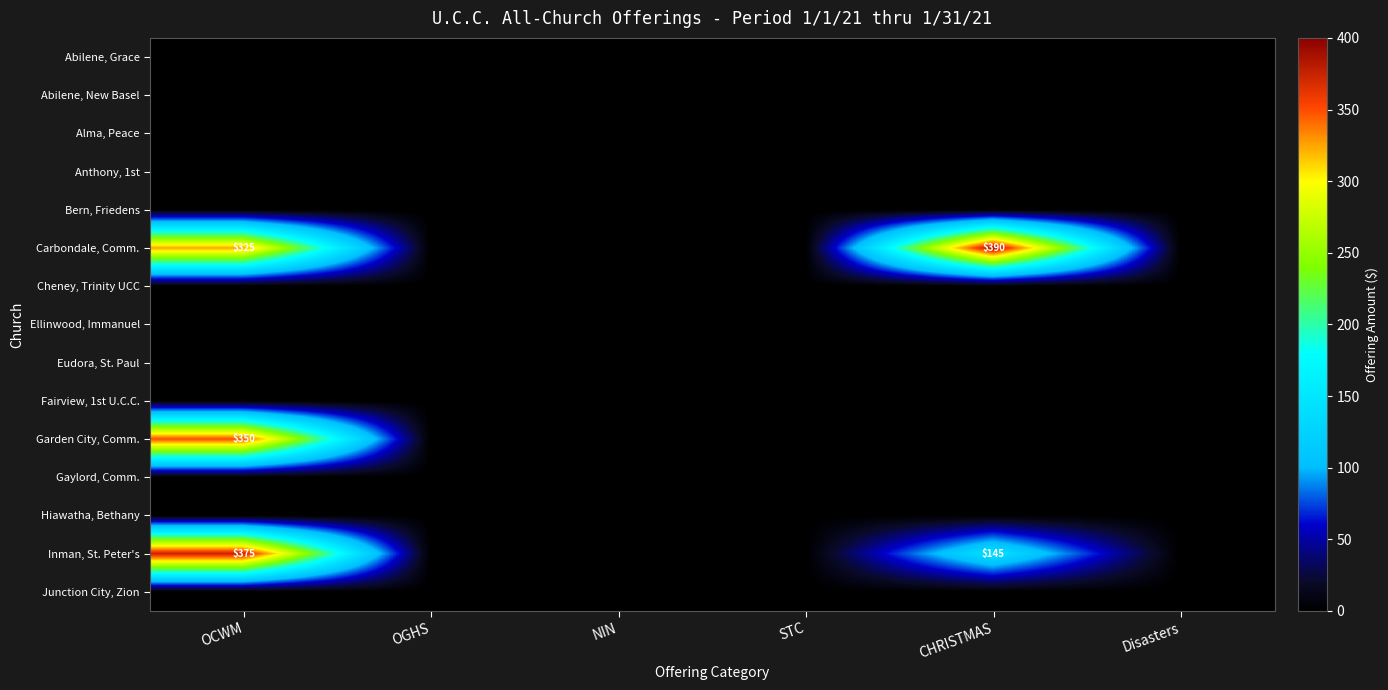

How many series are shown in this chart?

15